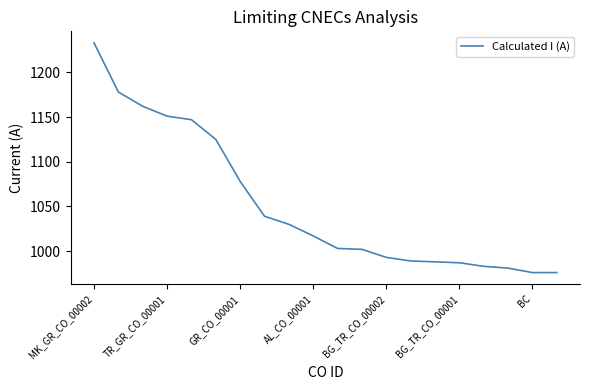

What is the maximum value shown in the chart?

1233